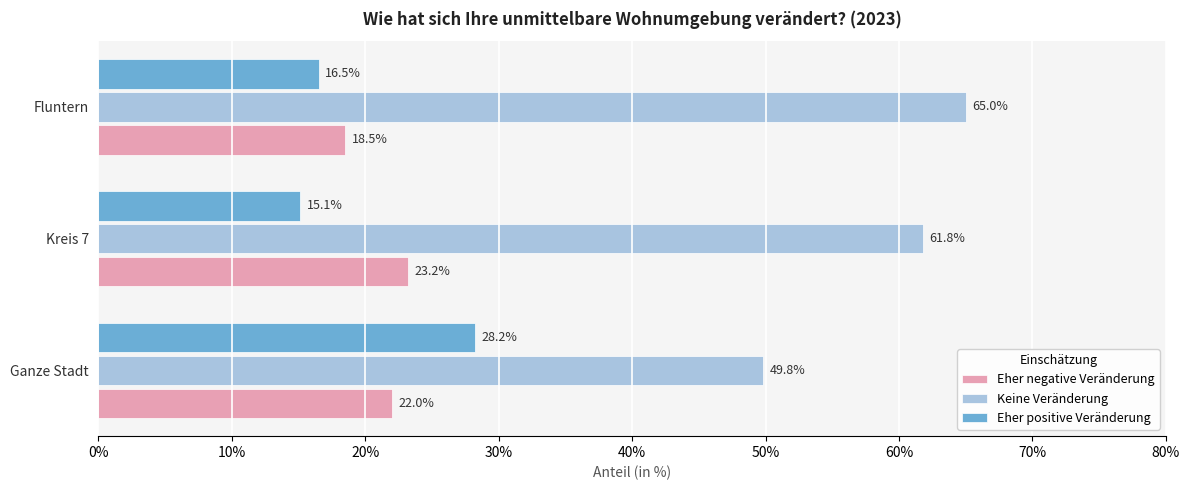

How many distinct data groups are displayed?

3